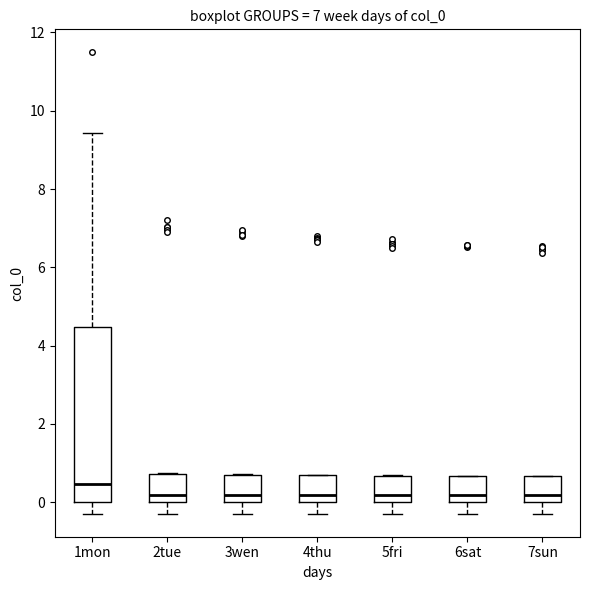

Where is the lower edge of the box for 6sat on the y-axis? The values are not printed on the chart, so give them approximately, as read against the axis.

0.0